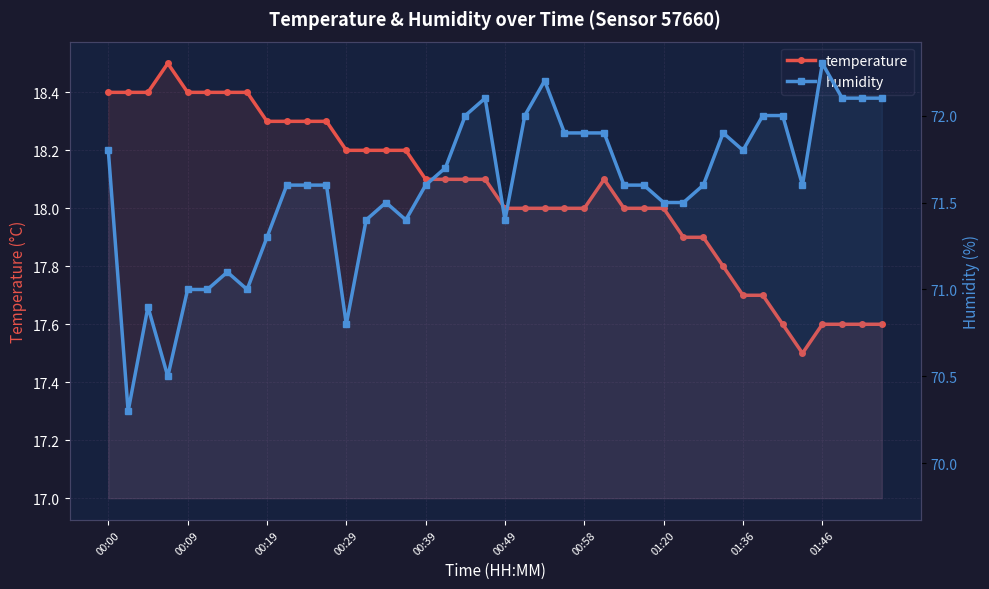

True or false: humidity and temperature cross at least once.

False